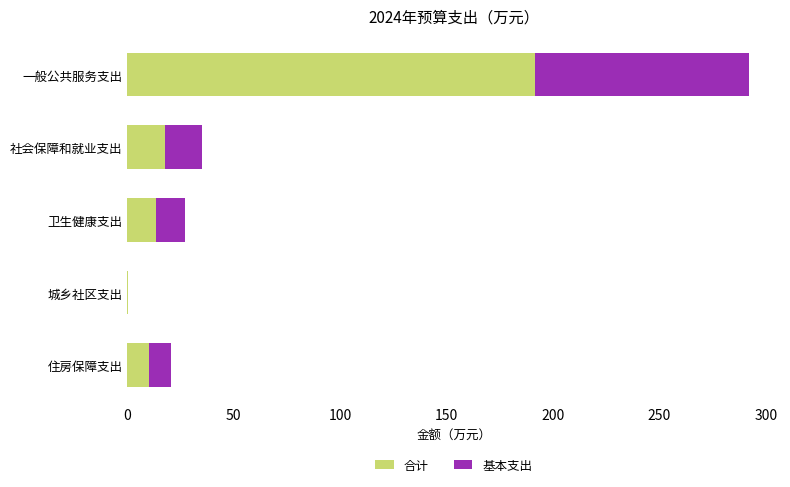

What value does the 合计 series have at 社会保障和就业支出?

17.5